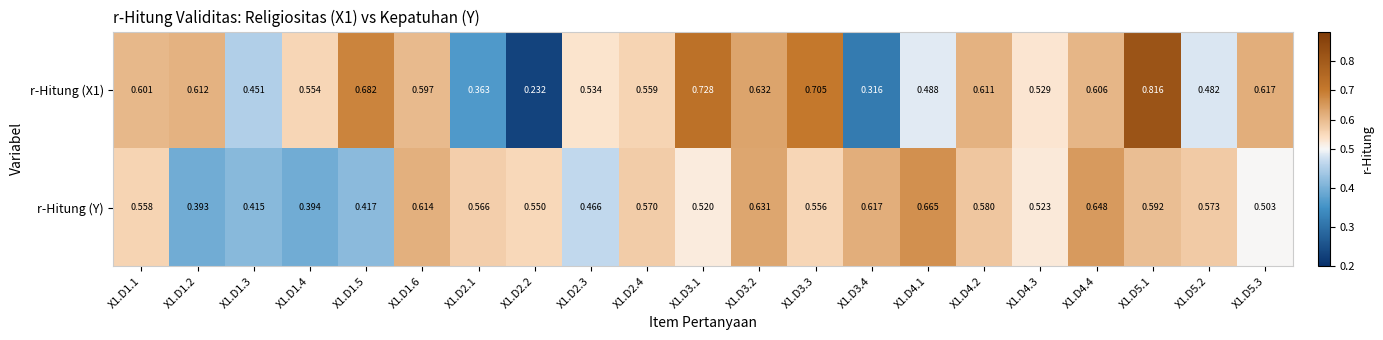

Is the value of r-Hitung (X1) at X1.D4.2 greater than the value of r-Hitung (Y) at X1.D1.5?

Yes